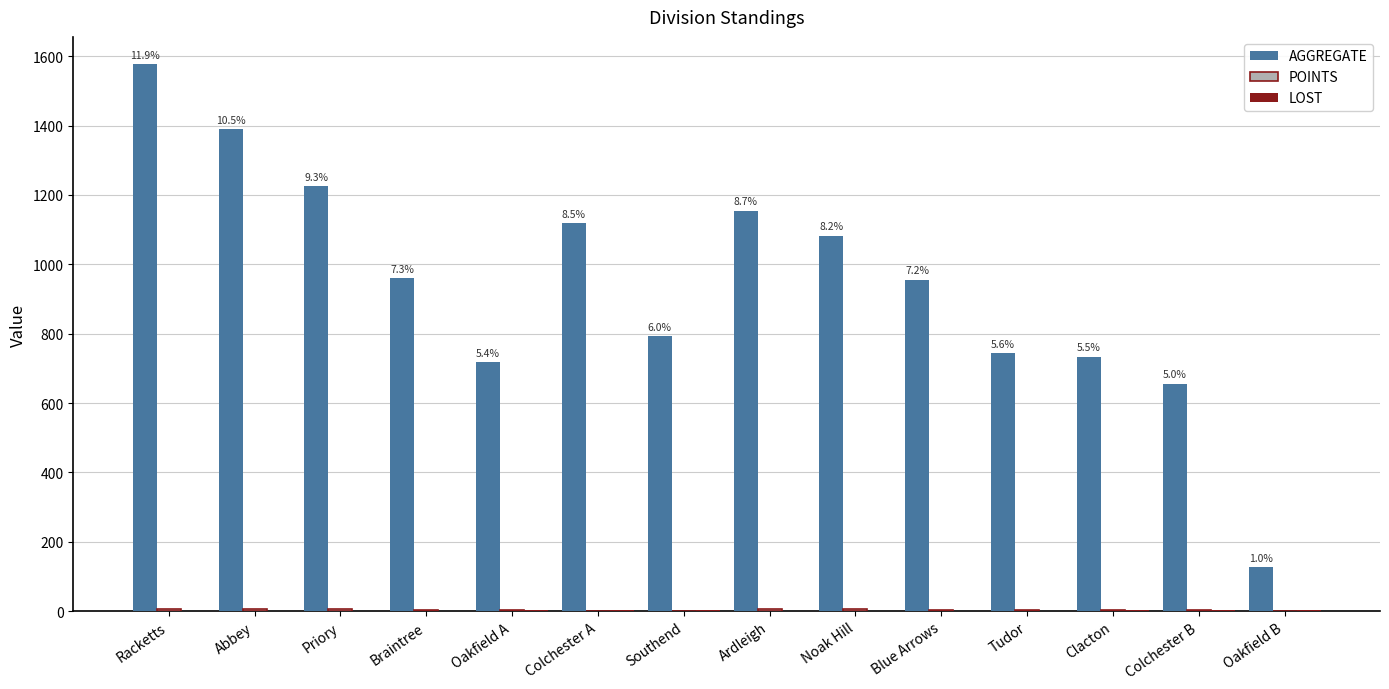

At which label does AGGREGATE reach its peak?

Racketts